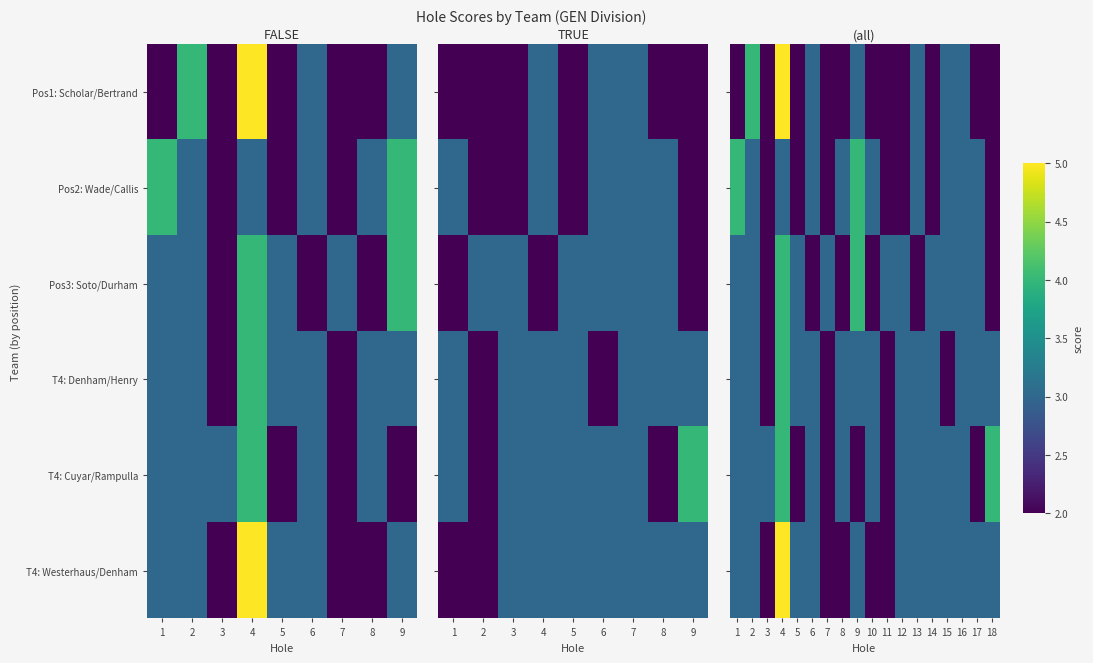

At which label does T4: Denham/Henry first exceed 3?

4